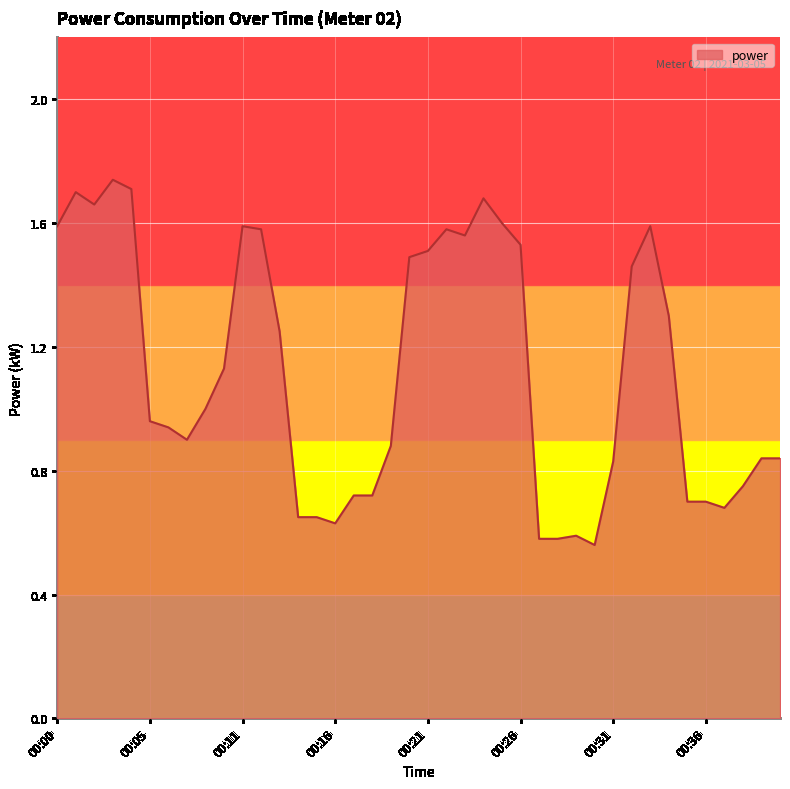

What is the value of the 10th point from the left?

1.1